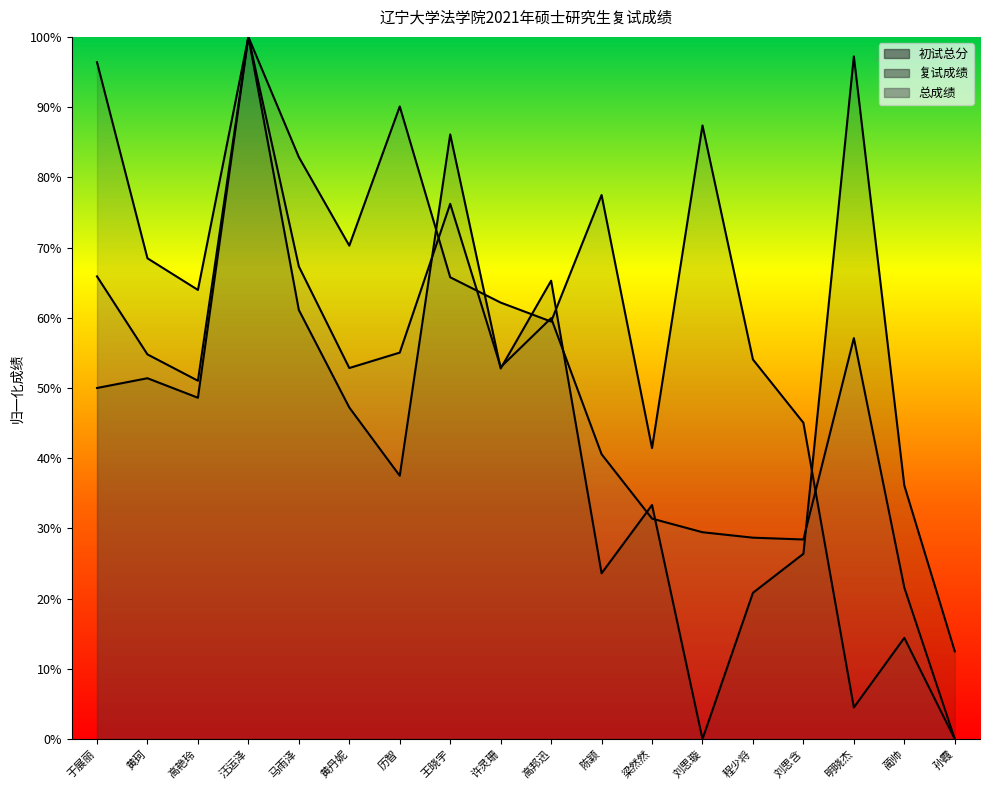

The 总成绩 series shows 51.8 at 梁然然. True or false?

False